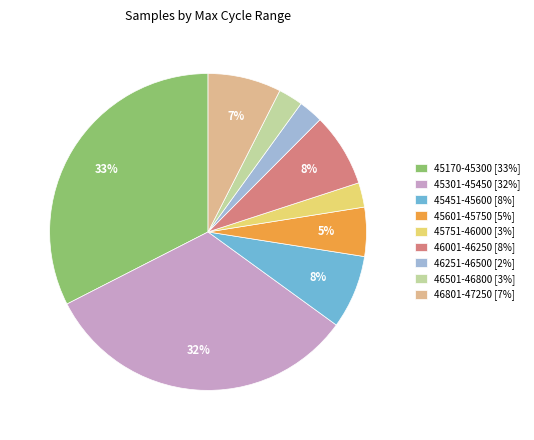

What percentage is the 46001-46250 [8%] slice, to the nearest percent?

8%